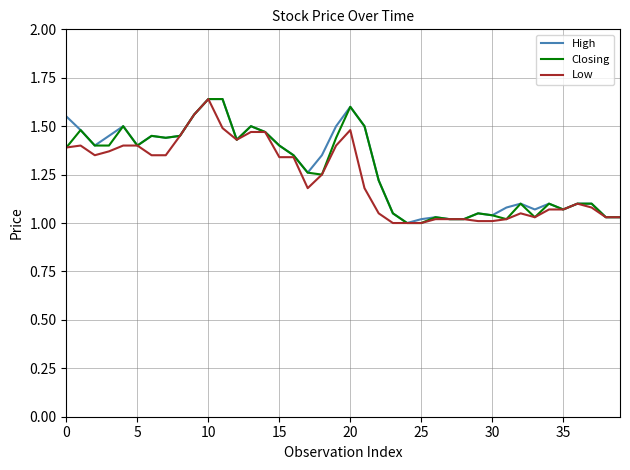

What is the average value of the Low series?

1.2